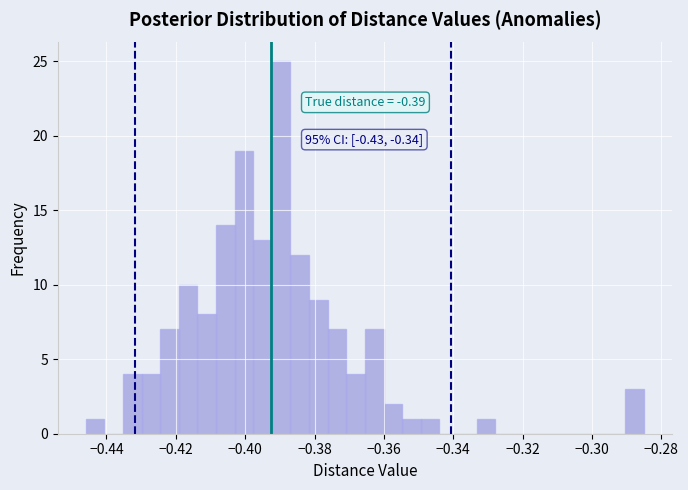

Around what value on the x-axis is the tallest bar? Give the approximate position of its centre, as read against the axis.

-0.390